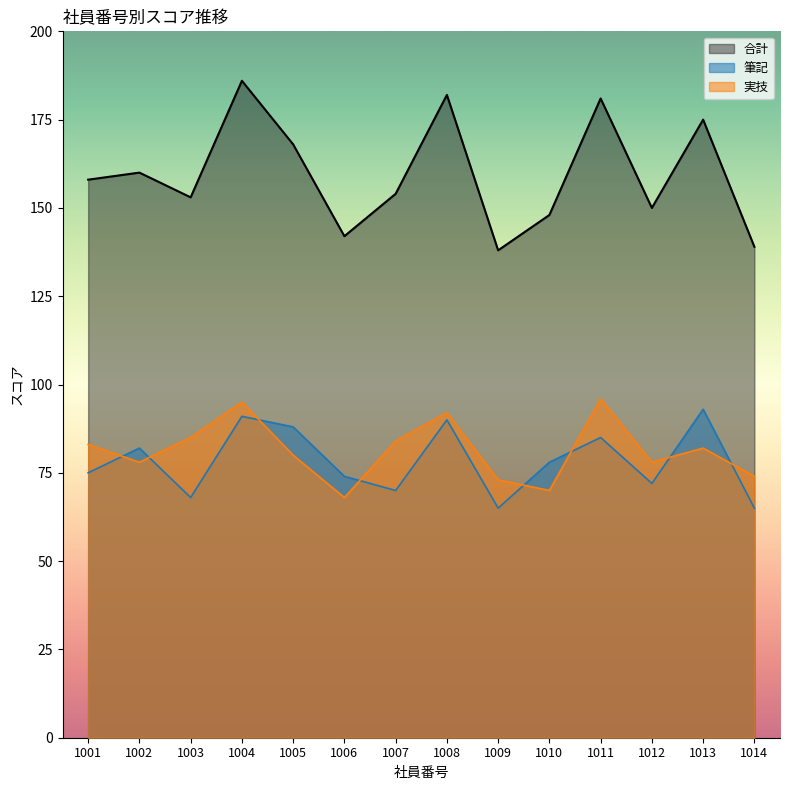

Which series changed the most between 1001 and 1012?

合計